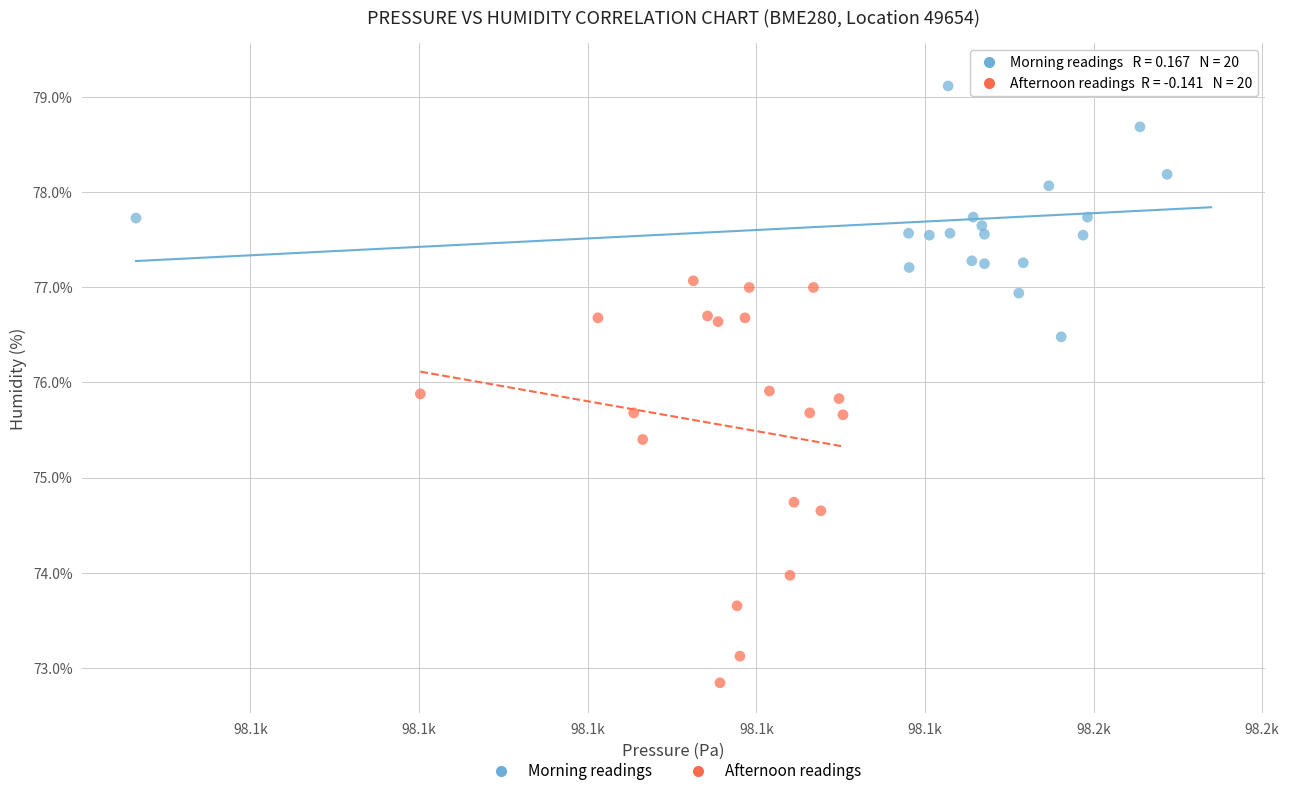

What are all the series names shown in the legend?

Morning readings, Afternoon readings